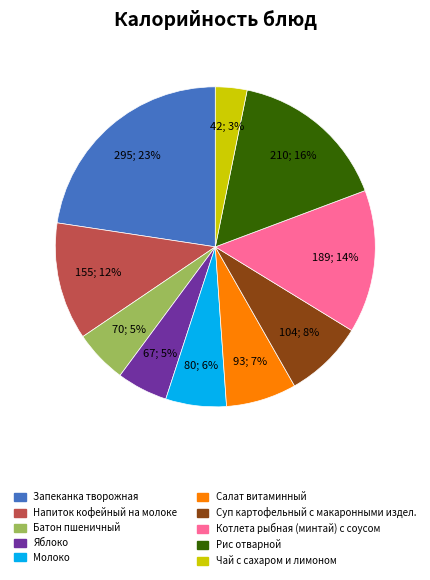

The Молоко slice represents 6% of the pie. True or false?

True